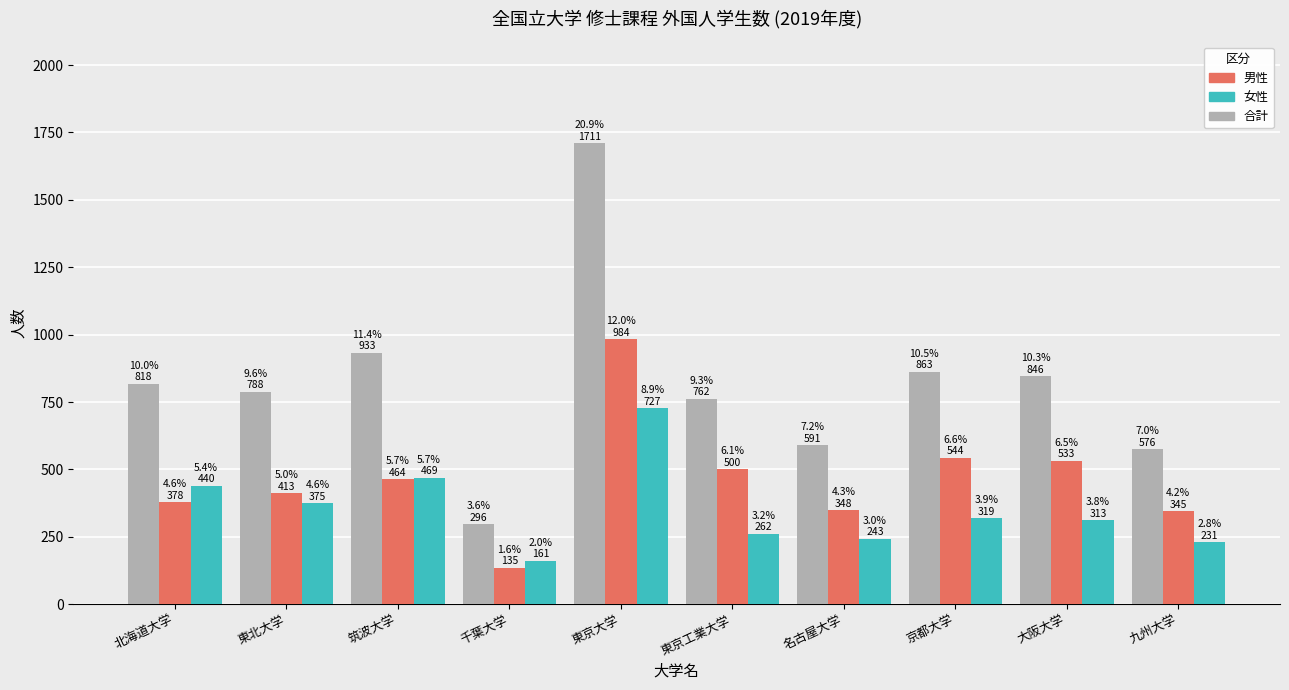

What is the difference between the second highest and second lowest values in the 男性 series?

199